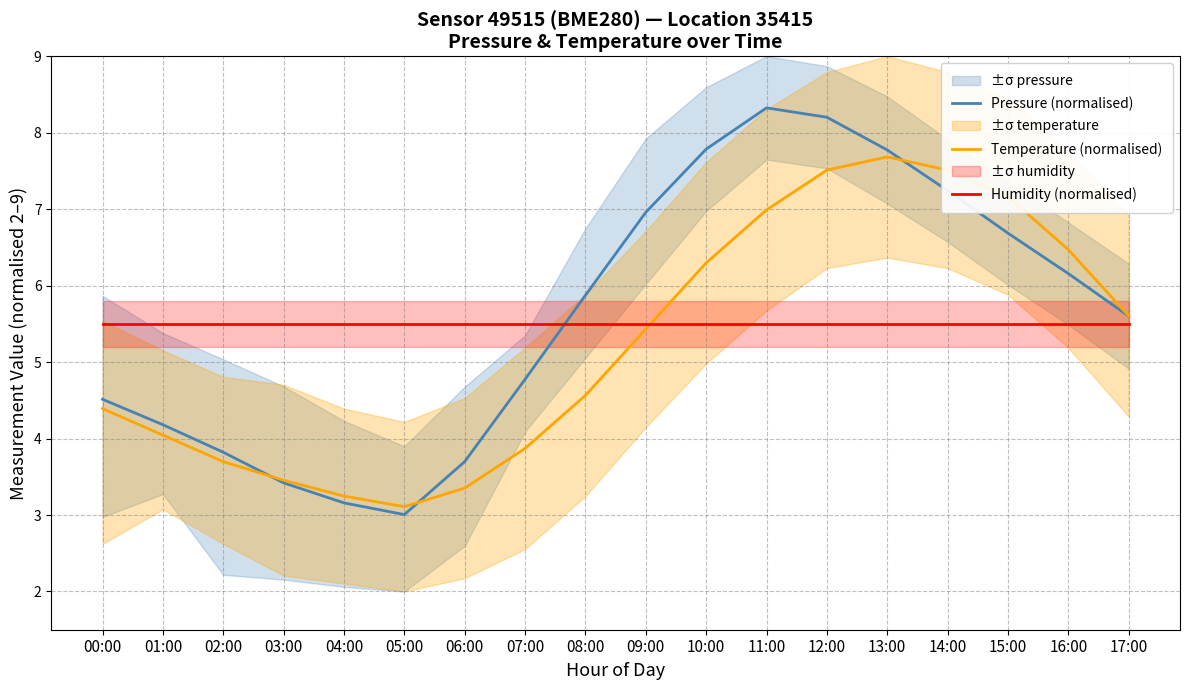

Which has a higher value, 05:00 or 15:00?

15:00